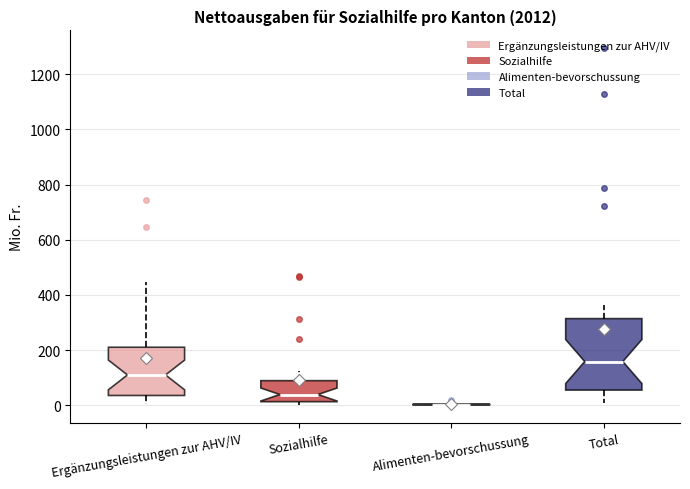

Reading left to right, read every box against the y-axis: the position of its median line, the range the box covers, and the ends of its whiskers. The values are not printed on the chart, so give them approximately, as read against the axis.

Ergänzungsleistungen zur AHV/IV: median 100, box 40 to 220, whiskers 0 to 440
Sozialhilfe: median 40, box 20 to 80, whiskers 0 to 120
Alimenten-bevorschussung: box collapsed to a line at 0, whiskers 0 to 0
Total: median 160, box 60 to 320, whiskers 0 to 360